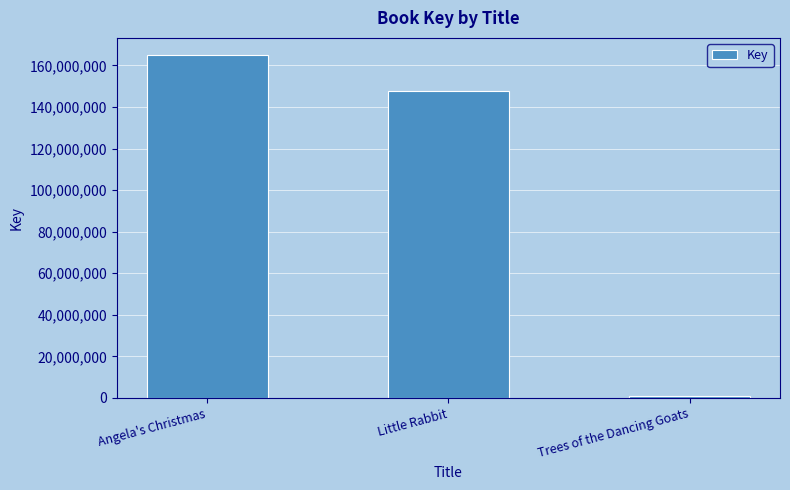

At which label is the value closest to 83031118?

Little Rabbit